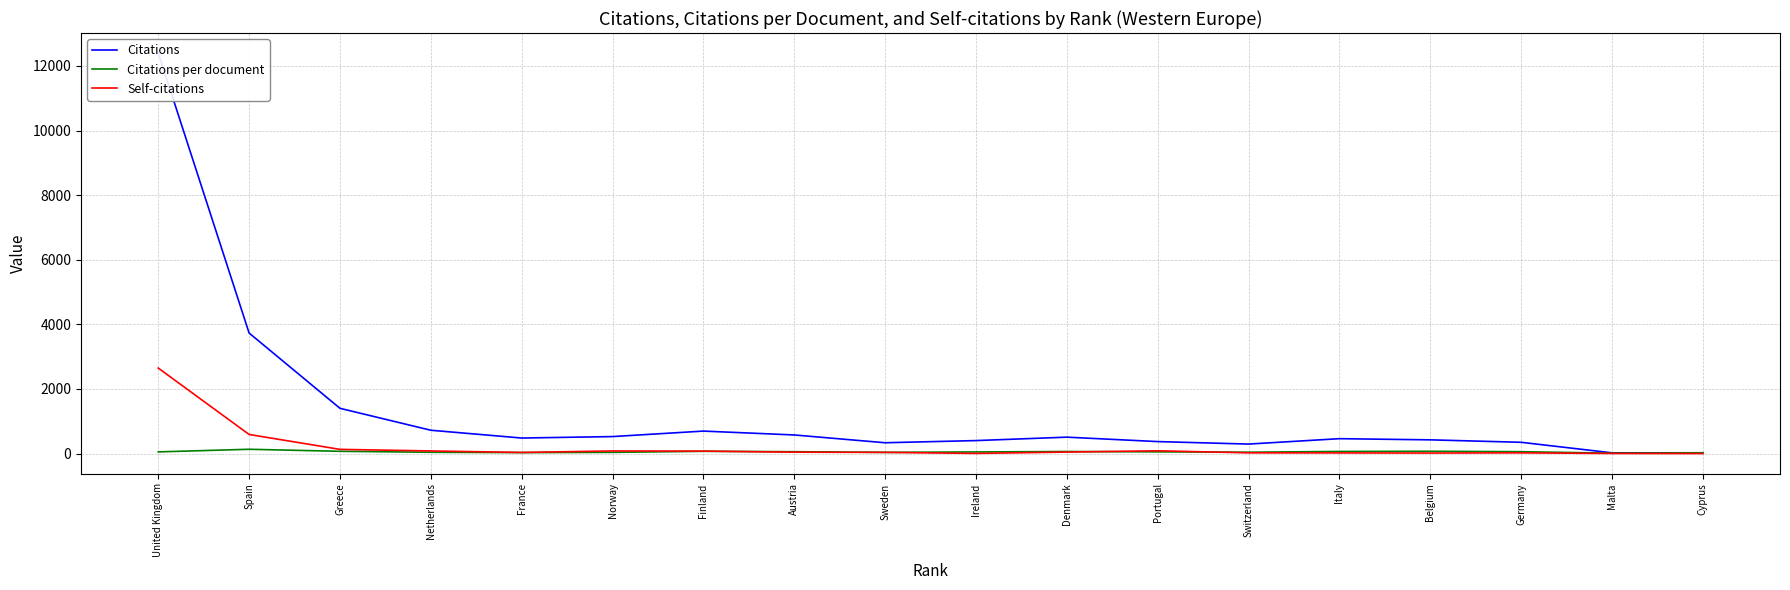

Is it true that Self-citations equals 113.5 at Finland?

False